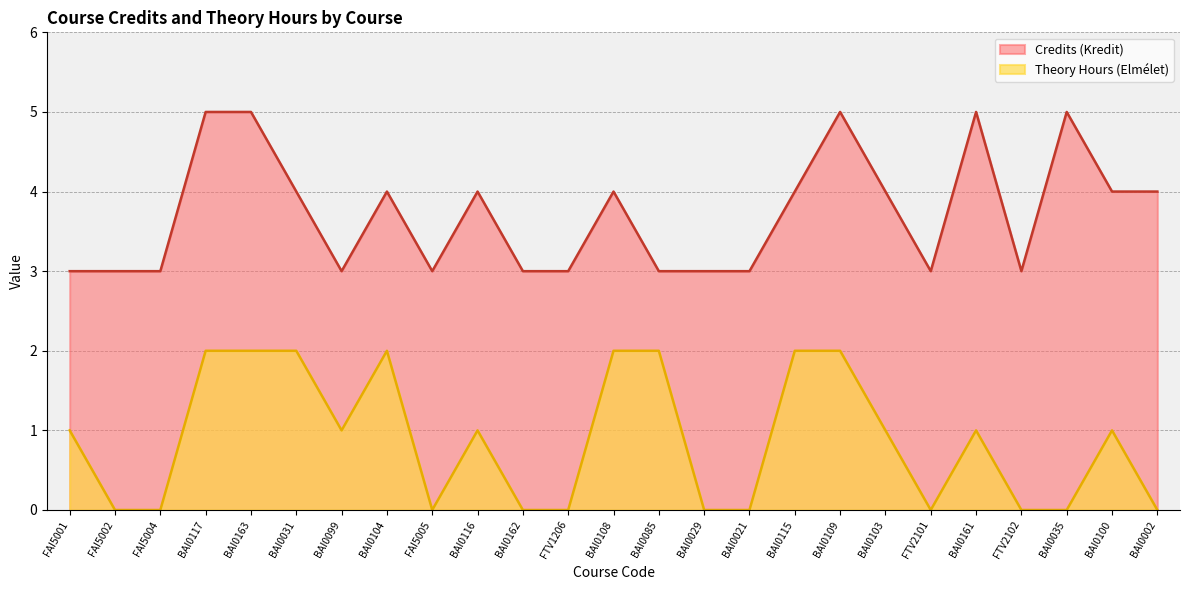

Rank the categories by Credits (Kredit) value from highest to lowest.

BAI0117, BAI0163, BAI0109, BAI0161, BAI0035, BAI0031, BAI0104, BAI0116, BAI0108, BAI0115, BAI0103, BAI0100, BAI0002, FAI5001, FAI5002, FAI5004, BAI0099, FAI5005, BAI0162, FTV1206, BAI0085, BAI0029, BAI0021, FTV2101, FTV2102